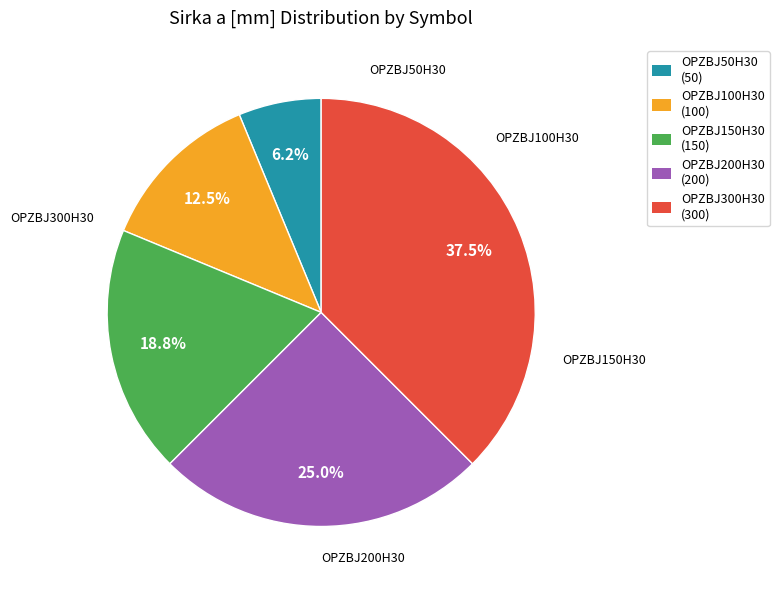

Which category has the biggest portion of the pie?

OPZBJ300H30